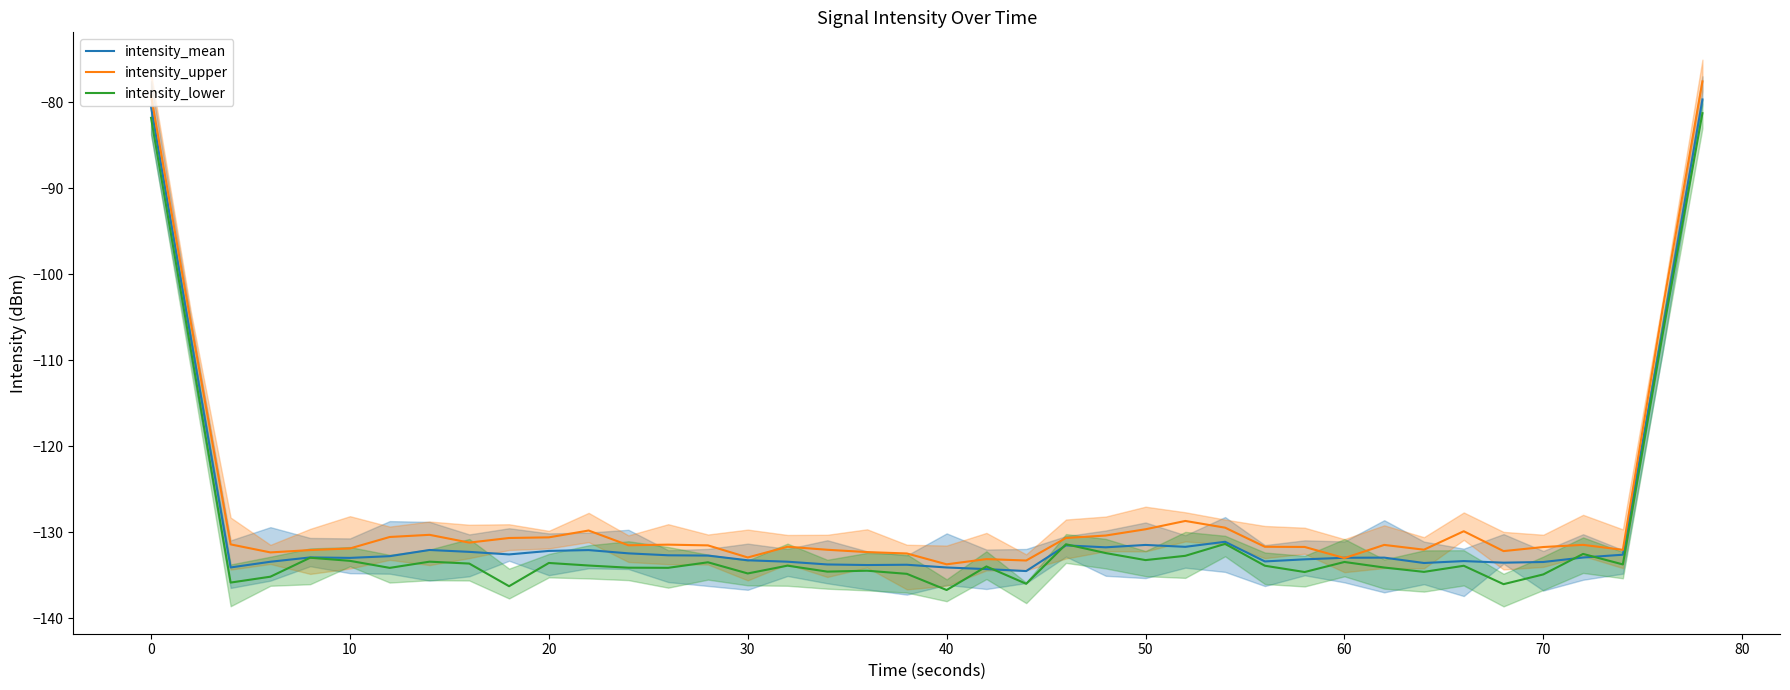

List the series in order of their peak value, lowest first.

intensity_lower, intensity_mean, intensity_upper